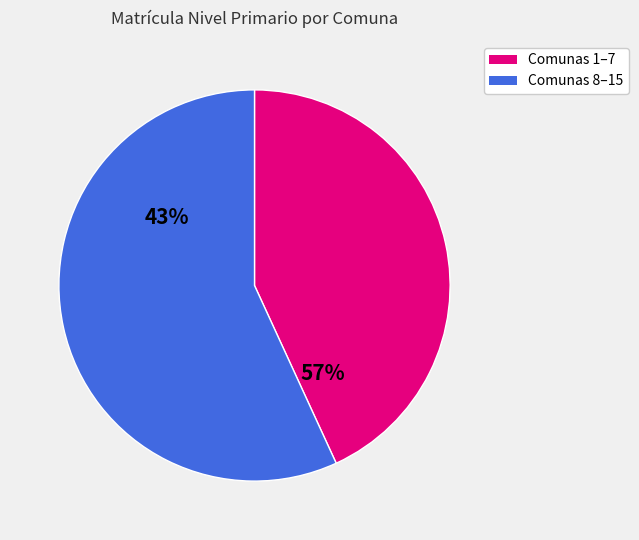

Is the sum of 3 and 7 greater than half?

No